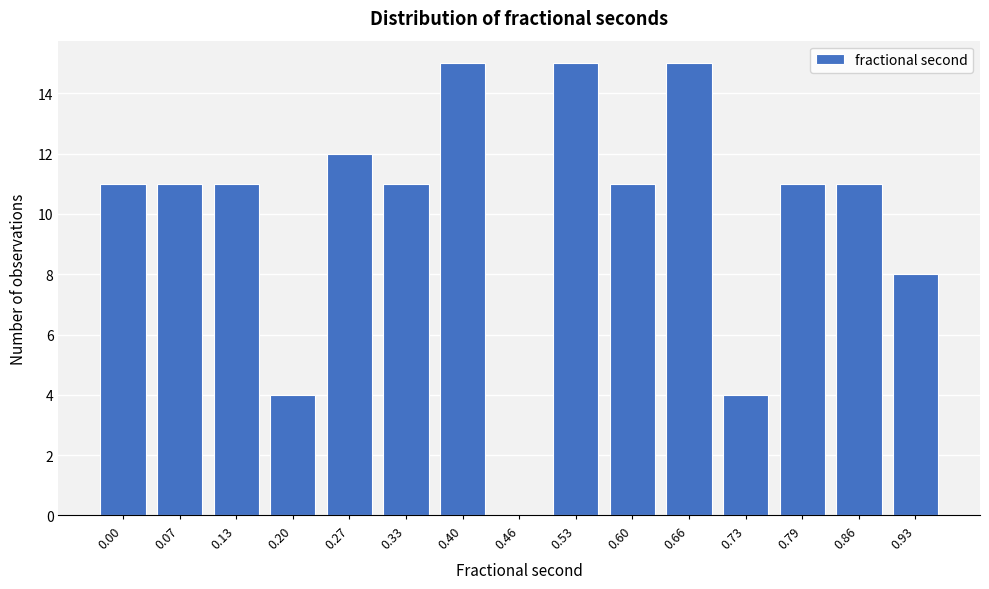

Reading left to right, list all the values displayed in this chart.

0.00=11	0.07=11	0.13=11	0.20=4	0.27=12	0.33=11	0.40=15	0.46=0	0.53=15	0.60=11	0.66=15	0.73=4	0.79=11	0.86=11	0.93=8